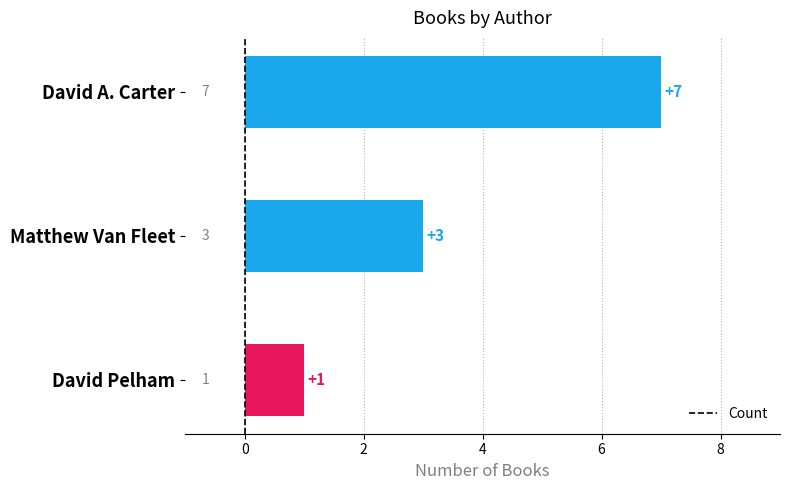

Between David Pelham and Matthew Van Fleet, which is larger?

Matthew Van Fleet